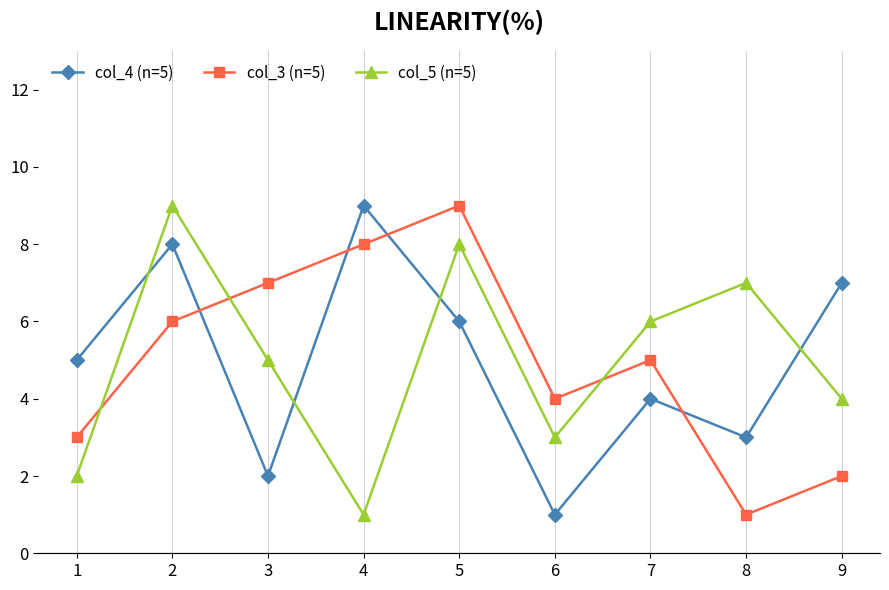

Is the value of col_4 (n=5) at 7 greater than the value of col_5 (n=5) at 6?

Yes